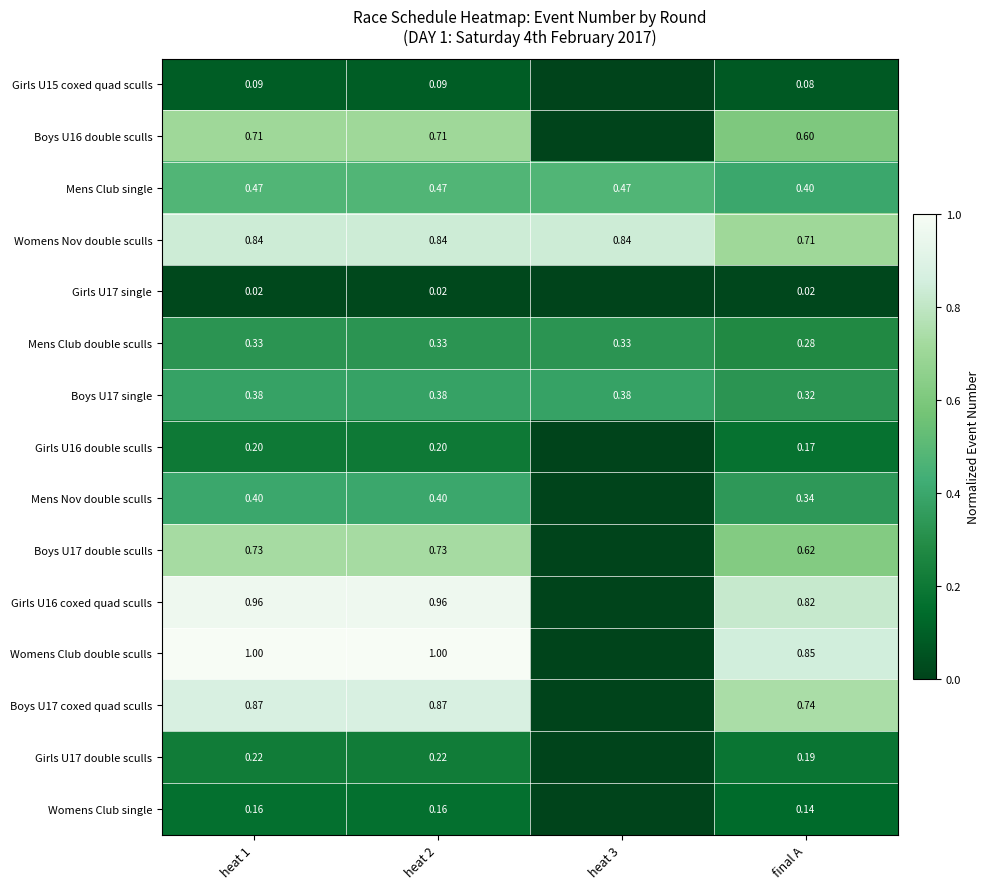

The Womens Club double sculls series shows 1.0 at heat 1. True or false?

True